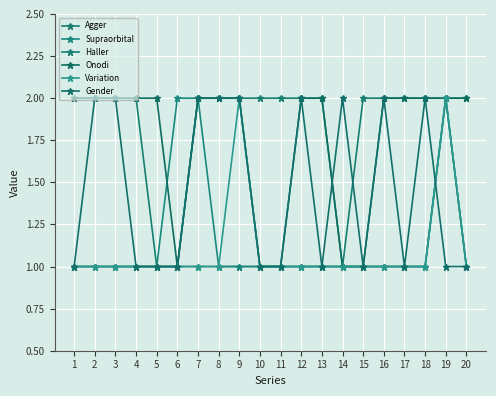

What is the spread (max minus min) of values at 5?

1